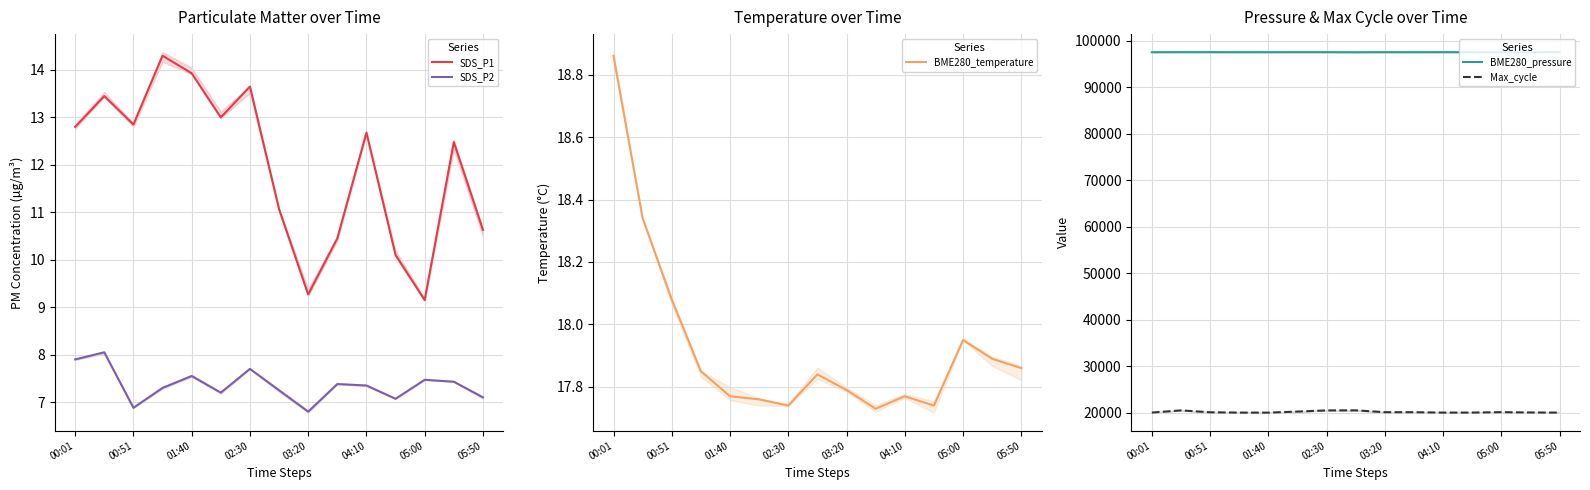

How many values in the SDS_P1 series are below 12?

6